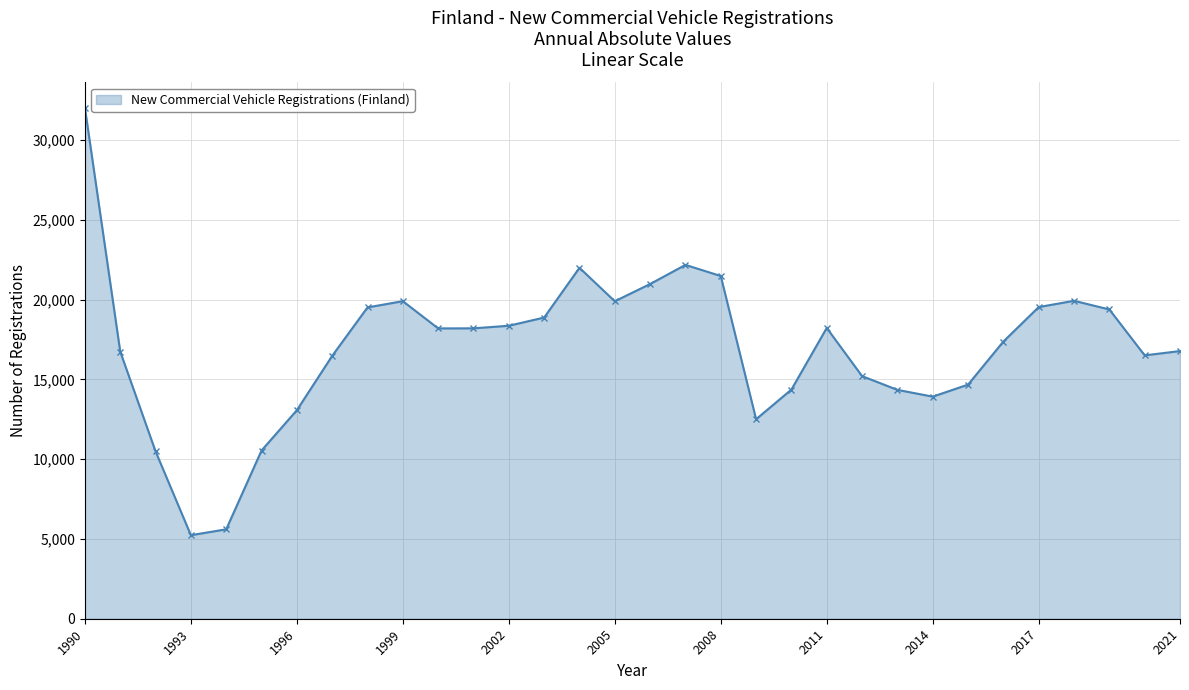

What is the sum of all values?

542649